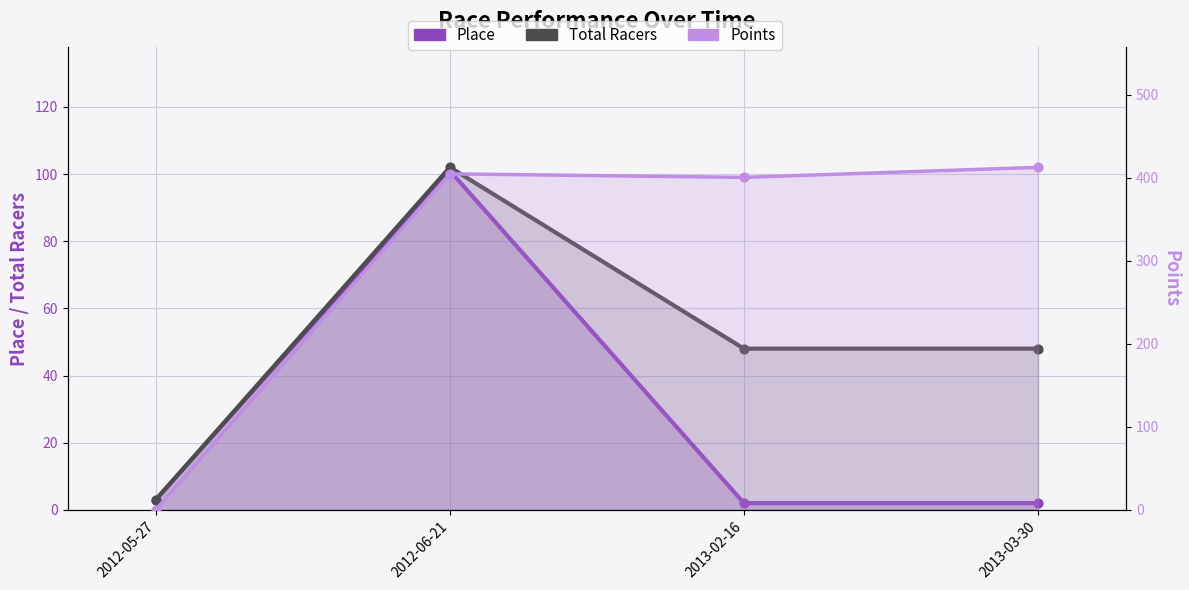

What are all the series names shown in the legend?

Place, Total Racers, Points